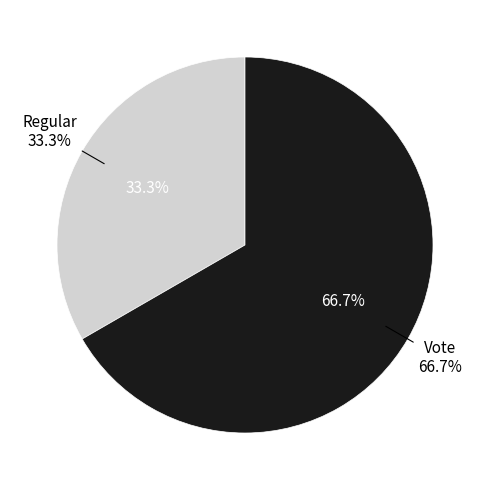

Which slice is the smallest?

Regular